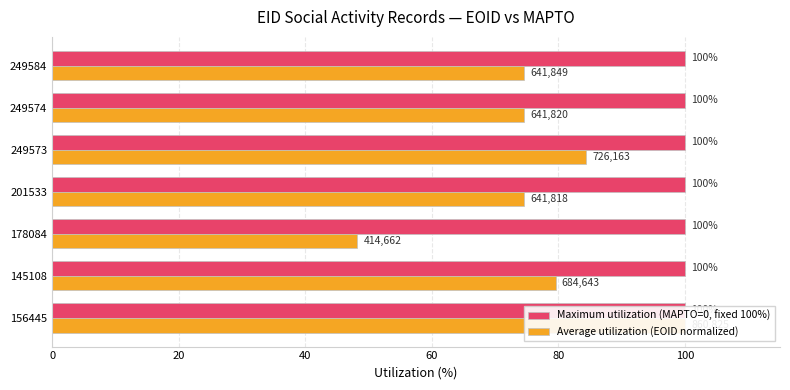

Between 100 and 80, which is larger?

100